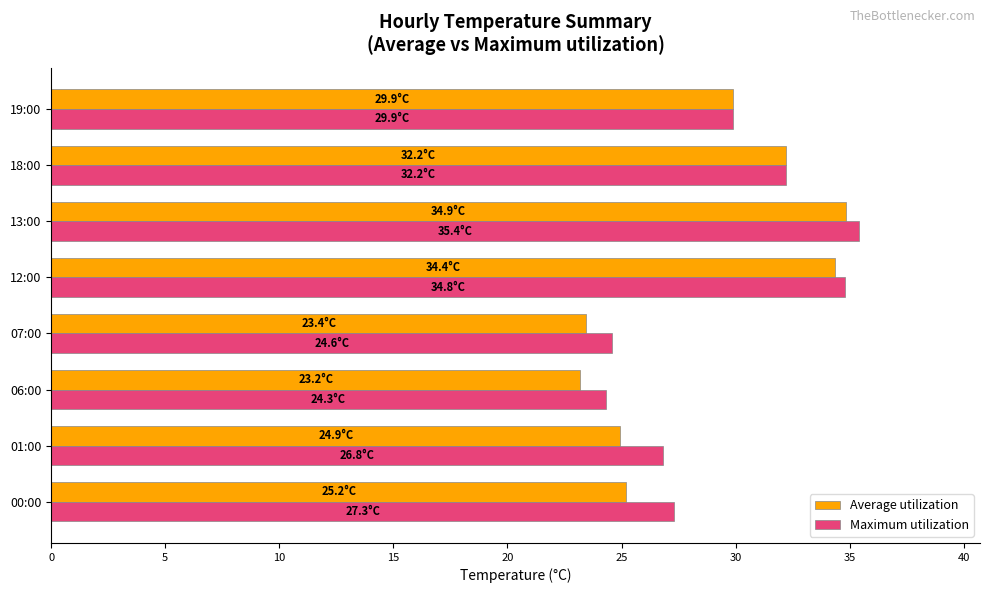

How many distinct data groups are displayed?

2